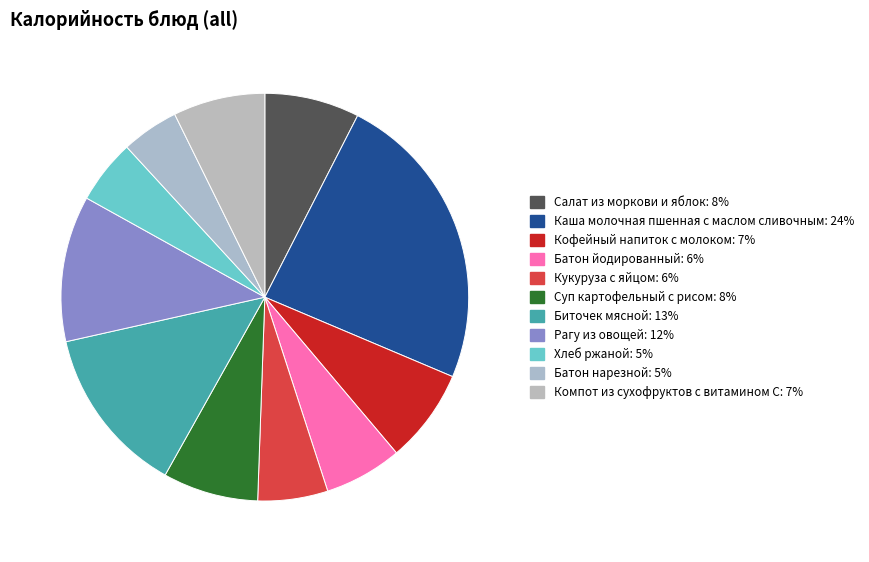

What percentage is NOT represented by Хлеб ржаной?

94.9%